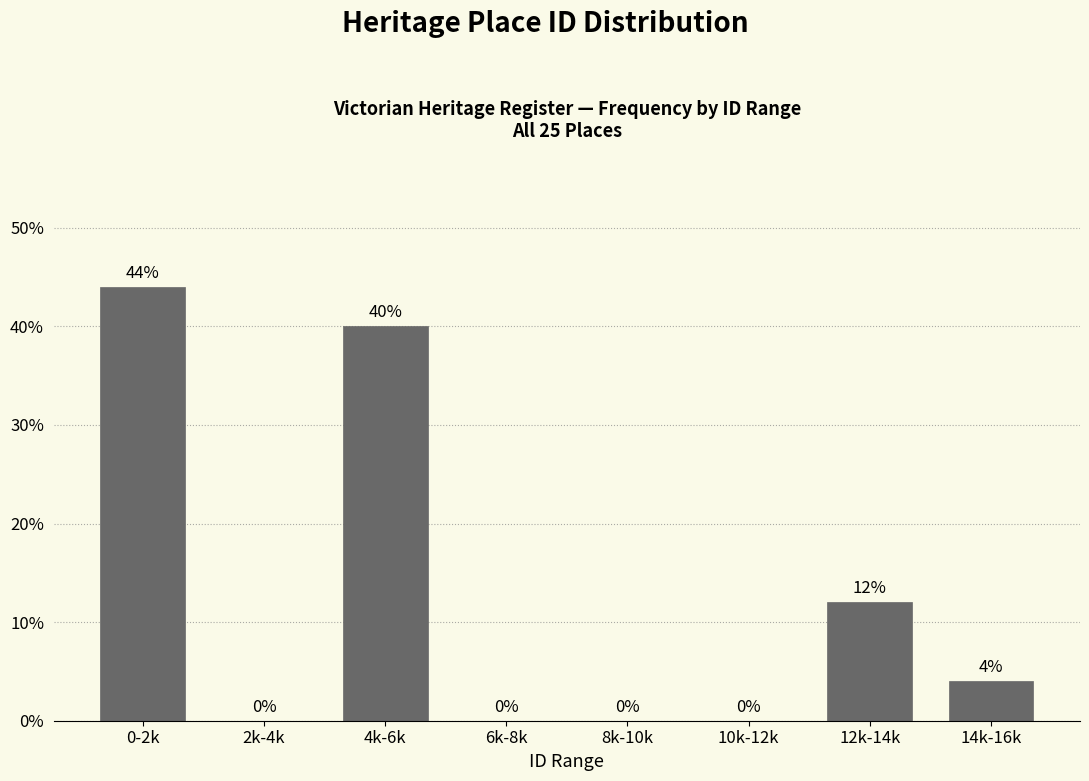

Reading left to right, list all the values displayed in this chart.

0-2k=44	2k-4k=0	4k-6k=40	6k-8k=0	8k-10k=0	10k-12k=0	12k-14k=12	14k-16k=4